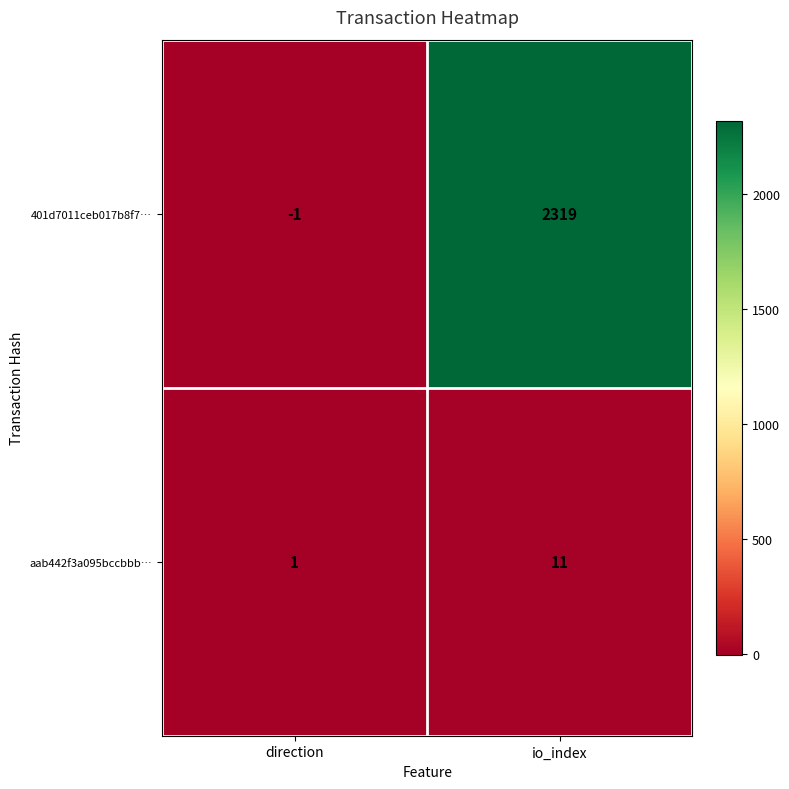

Which series changed the most between direction and io_index?

401d7011ceb017b8f7…